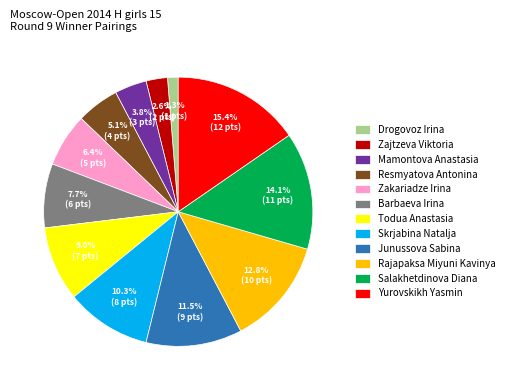

Rank the categories by value from highest to lowest.

Yurovskikh Yasmin, Salakhetdinova Diana, Rajapaksa Miyuni Kavinya, Junussova Sabina, Skrjabina Natalja, Todua Anastasia, Barbaeva Irina, Zakariadze Irina, Resmyatova Antonina, Mamontova Anastasia, Zajtzeva Viktoria, Drogovoz Irina